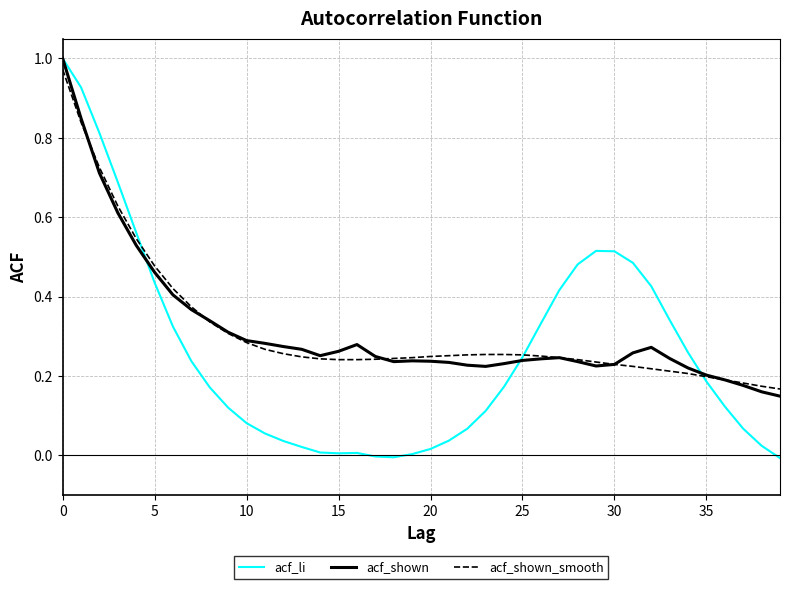

Which series has the widest spread of values?

acf_li